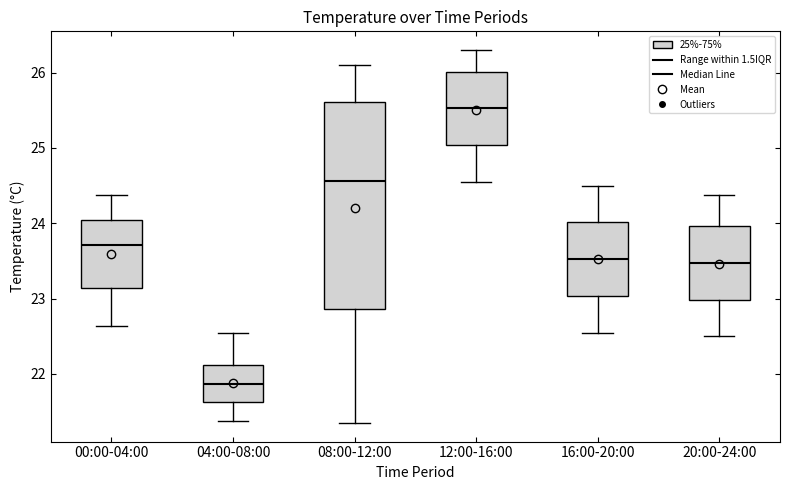

Reading left to right, read every box against the y-axis: the position of its median line, the range the box covers, and the ends of its whiskers. The values are not printed on the chart, so give them approximately, as read against the axis.

00:00-04:00: median 23.7, box 23.1 to 24.0, whiskers 22.6 to 24.4
04:00-08:00: median 21.9, box 21.6 to 22.1, whiskers 21.4 to 22.6
08:00-12:00: median 24.6, box 22.9 to 25.6, whiskers 21.4 to 26.1
12:00-16:00: median 25.5, box 25.0 to 26.0, whiskers 24.6 to 26.3
16:00-20:00: median 23.5, box 23.0 to 24.0, whiskers 22.6 to 24.5
20:00-24:00: median 23.5, box 23.0 to 24.0, whiskers 22.5 to 24.4